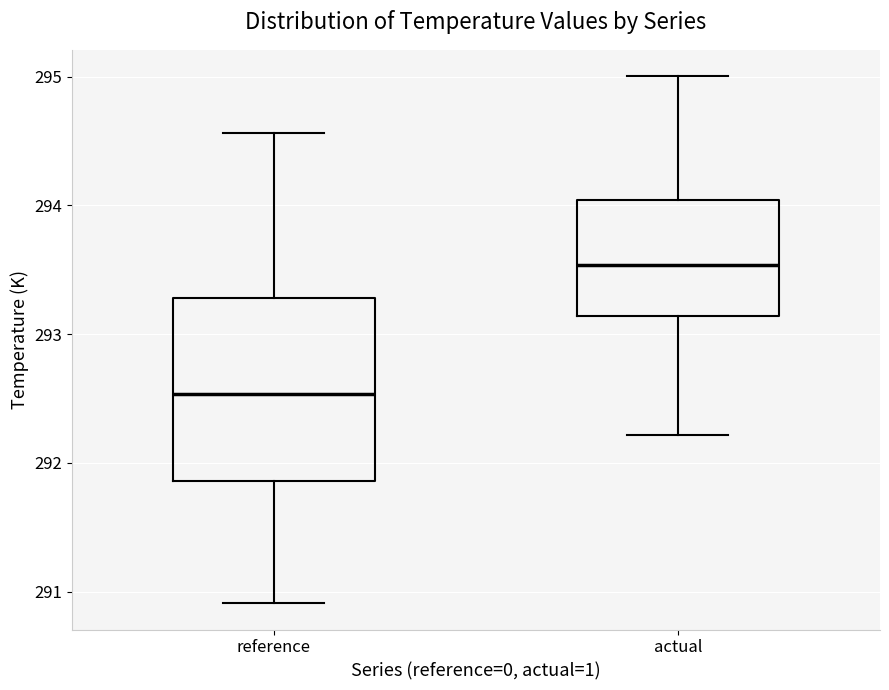

Comparing the boxes themselves (not the whiskers), which one is the tallest?

reference